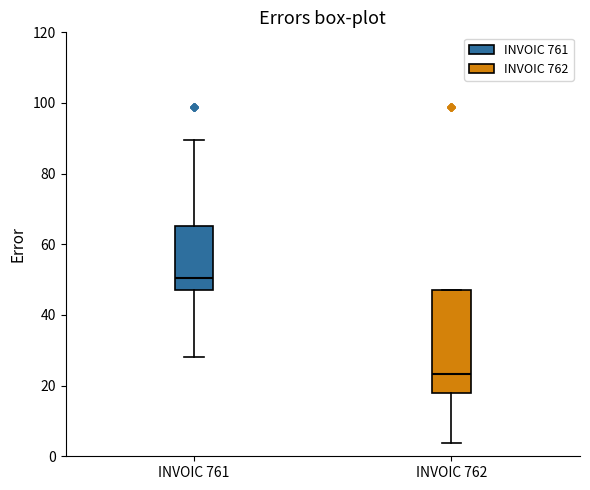

Which box is the tallest, from its lower edge to its upper edge?

INVOIC 762